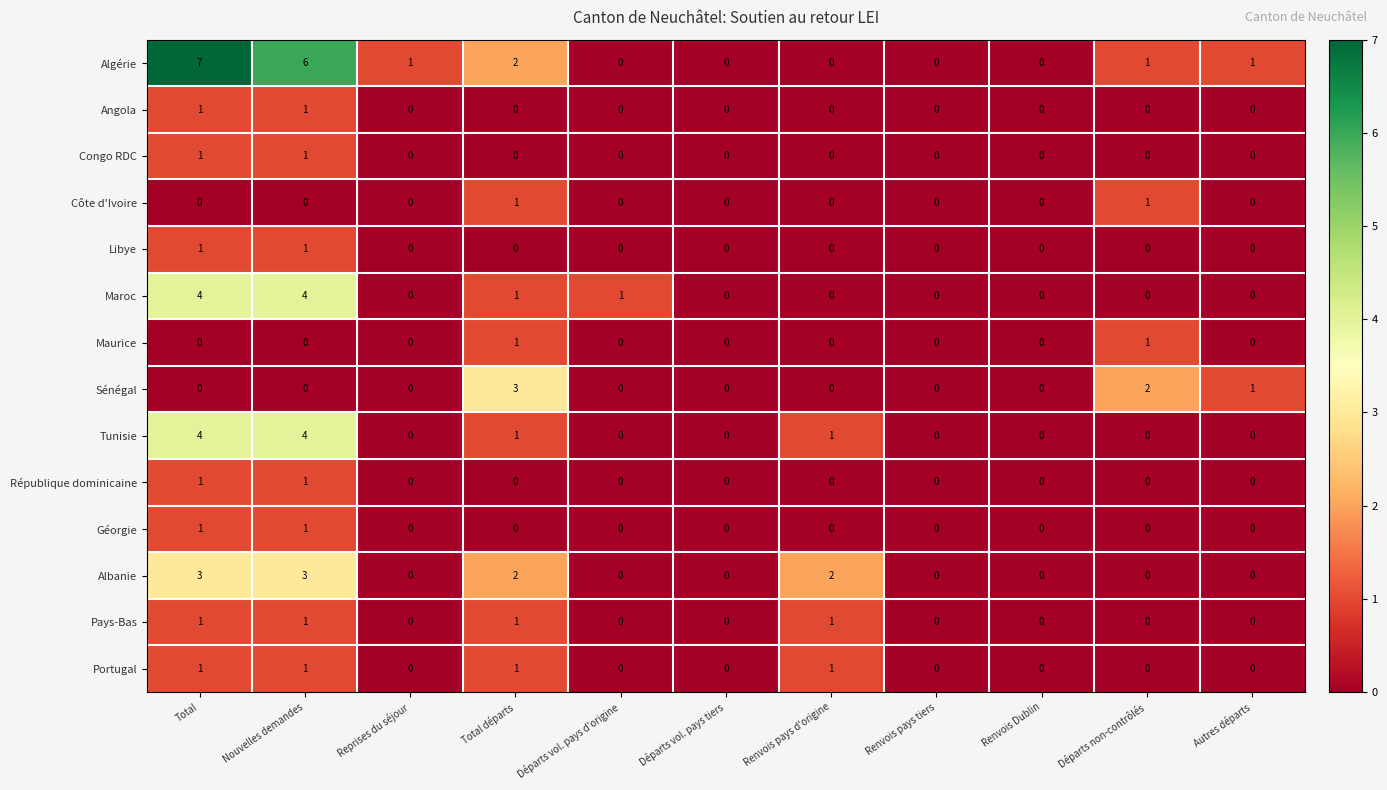

How many values in the Sénégal series exceed 0?

3